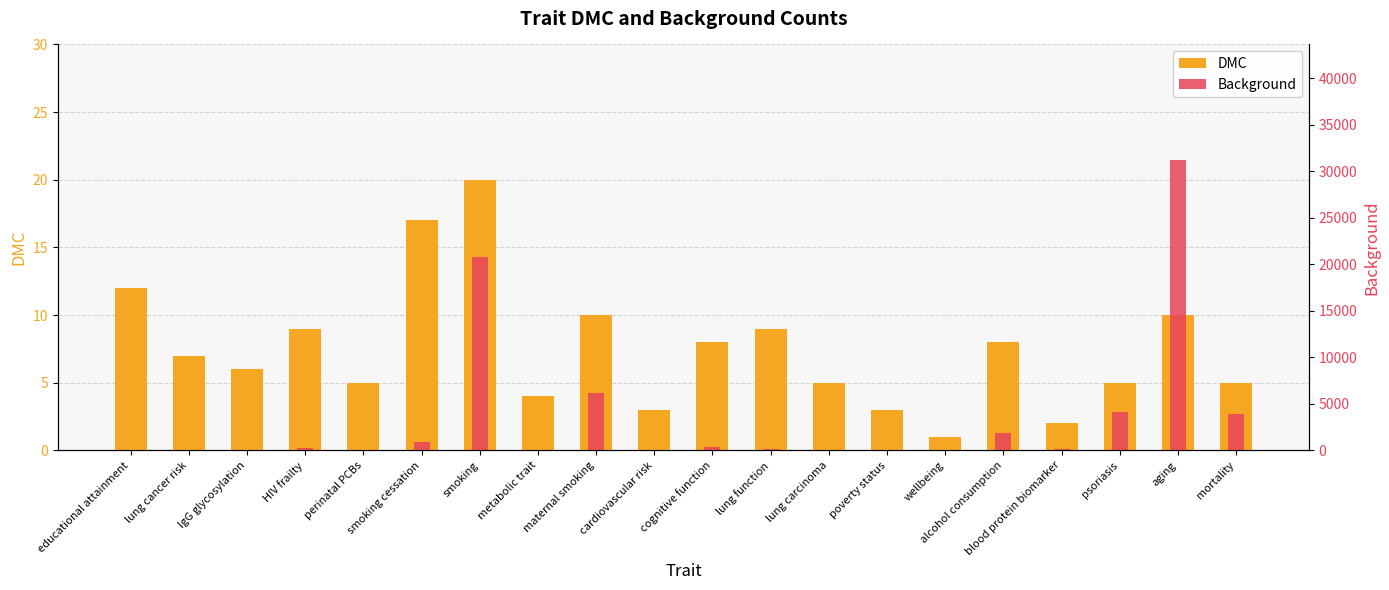

What is the maximum value shown in the chart?

31184